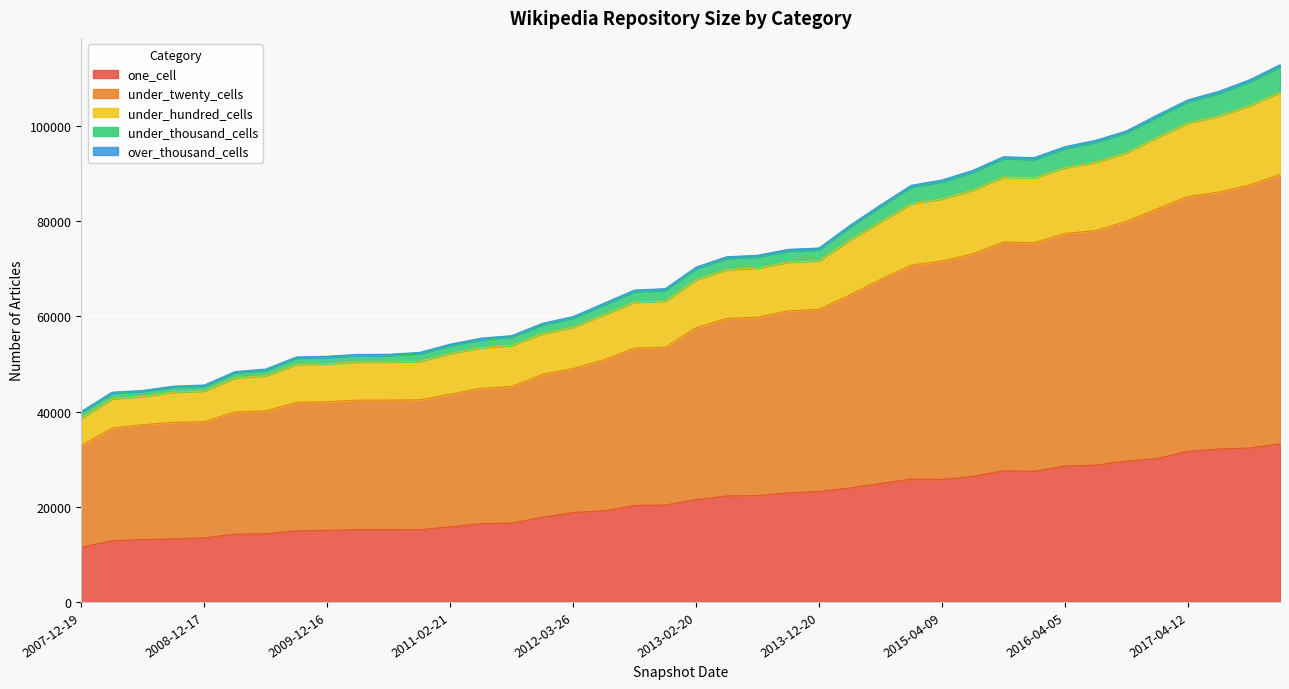

True or false: under_hundred_cells and one_cell cross at least once.

False